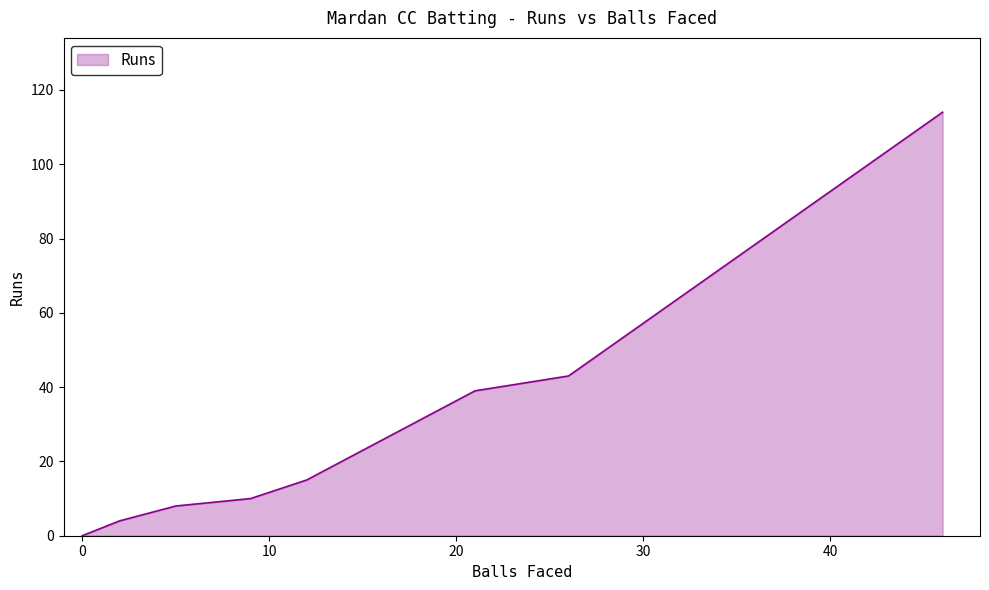

How many distinct data groups are displayed?

1